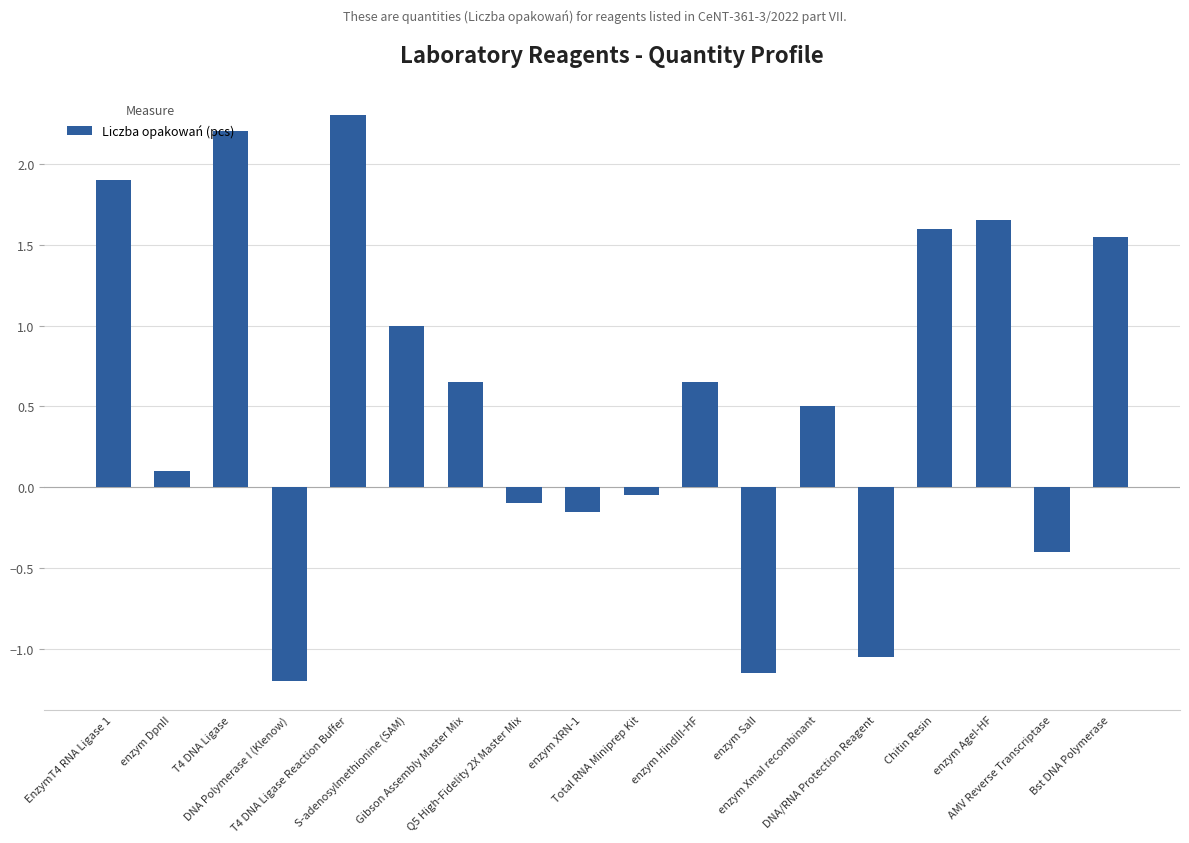

How many values exceed 0?

11